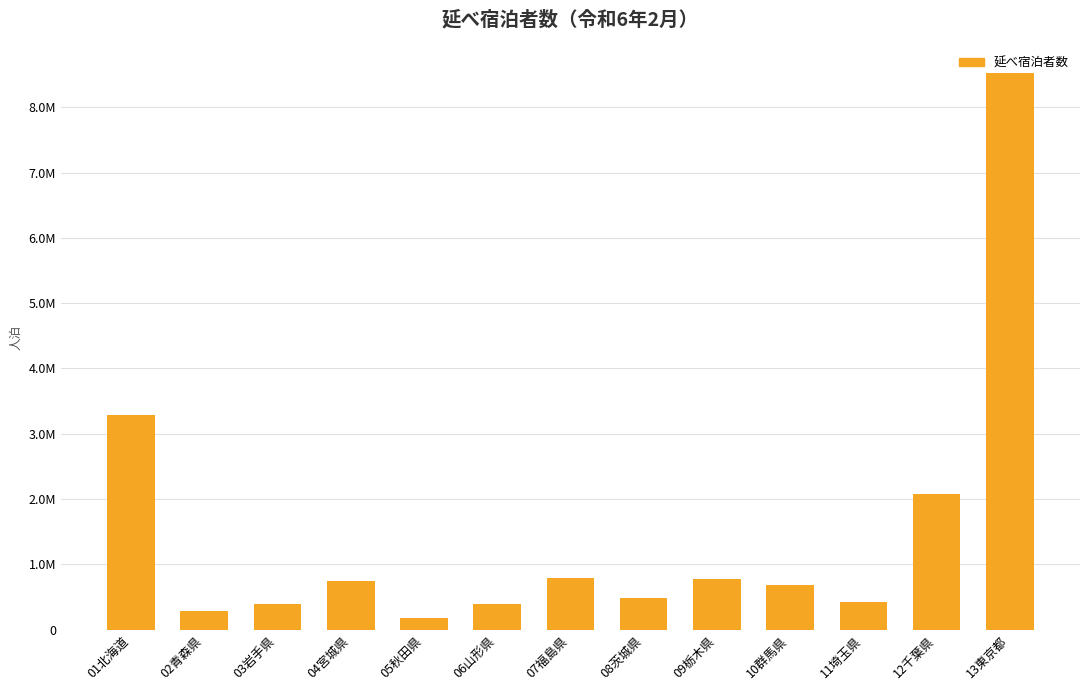

What is the value of the 7th bar from the left?

785410